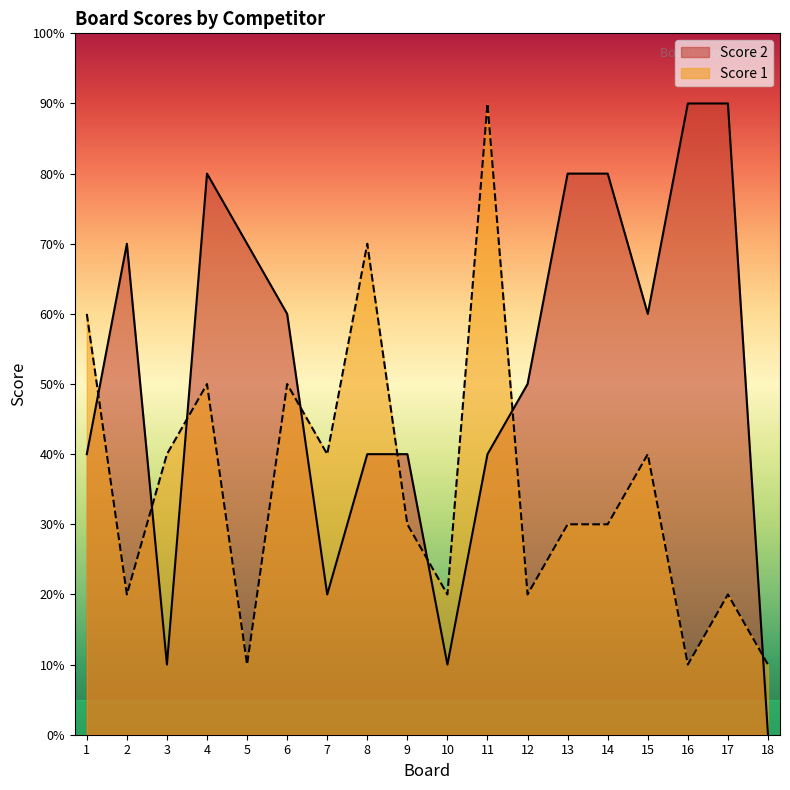

How many data points does each series have?

18